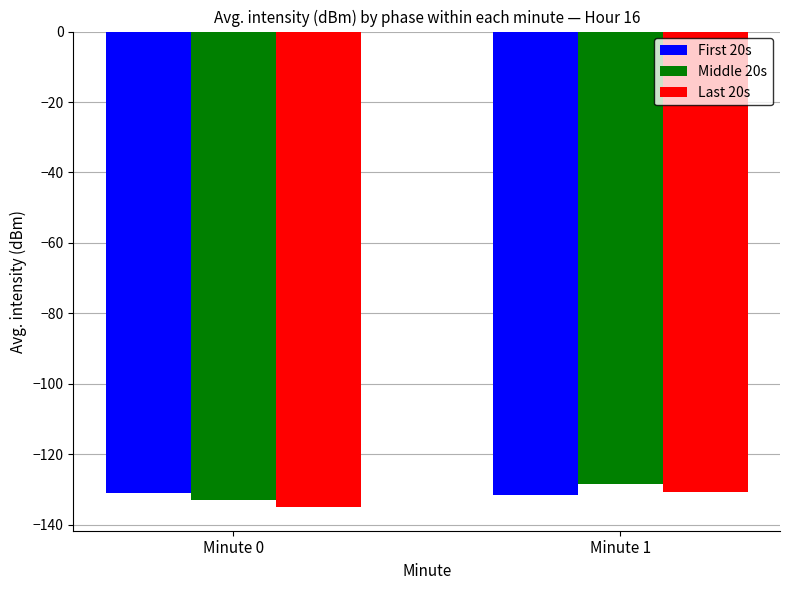

Where is Last 20s nearest to the value -132?

Minute 1